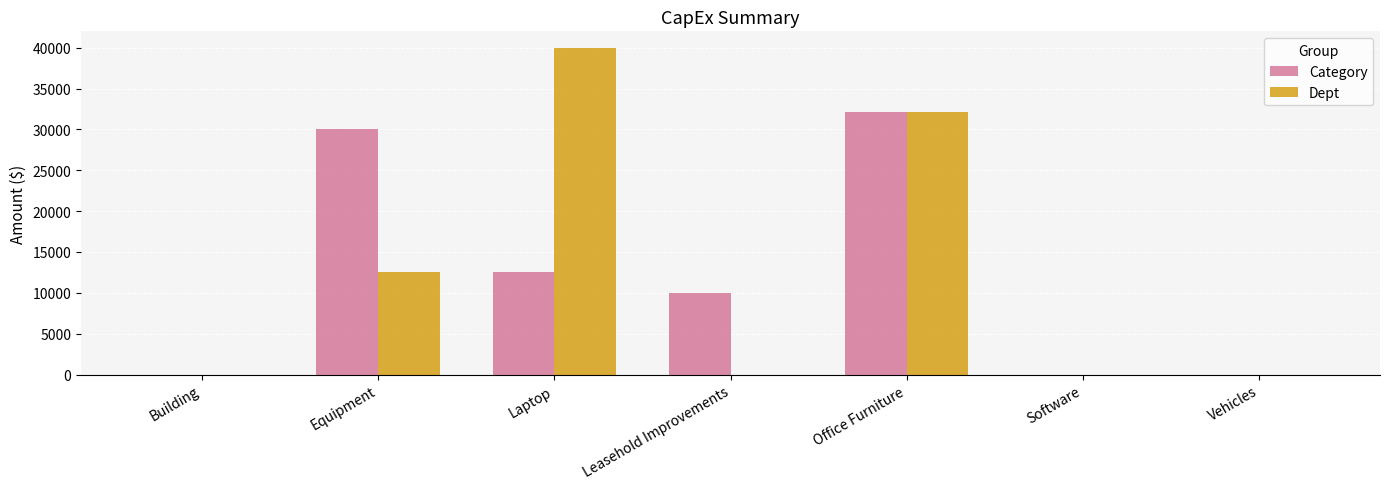

What is the highest value of the Category series?

32175